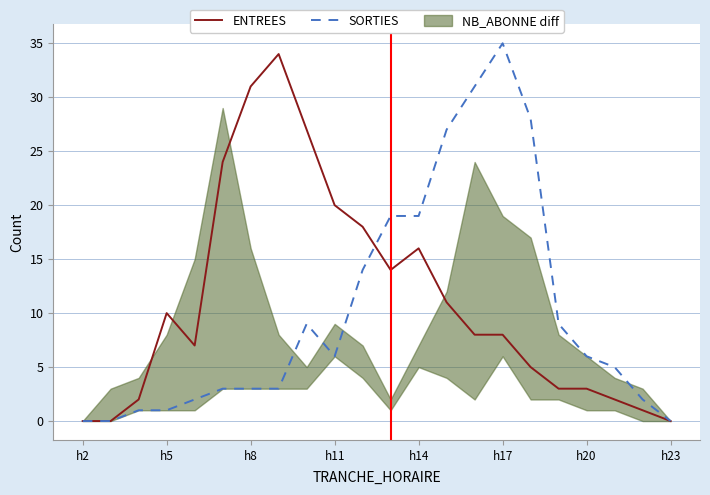

Rank the series by their average value, from highest to lowest.

ENTREES, SORTIES